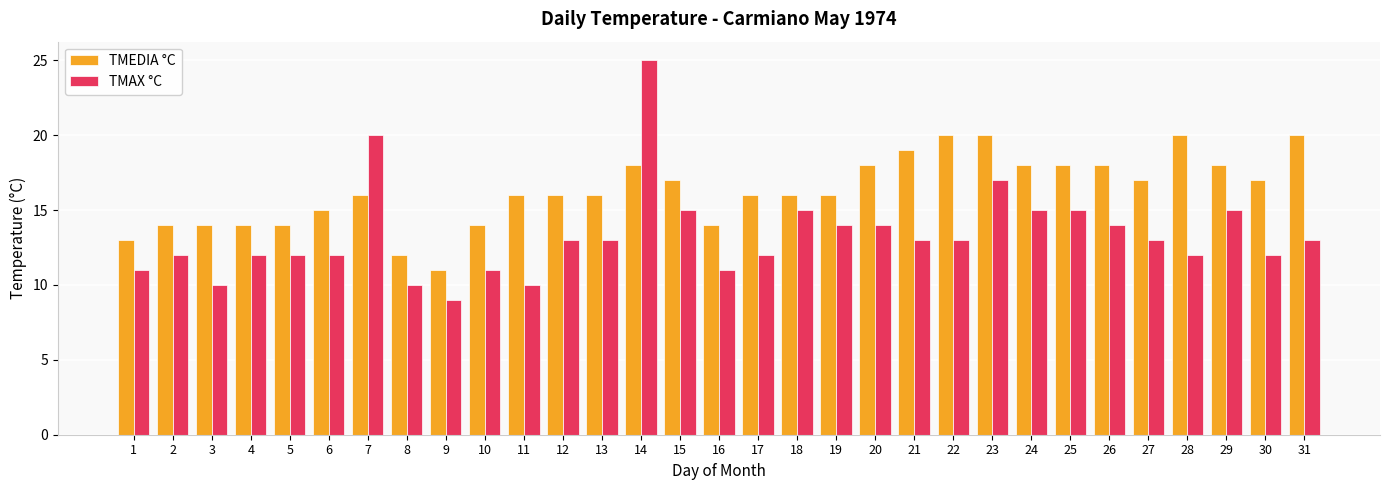

At which category does the chart reach its peak across all series?

14